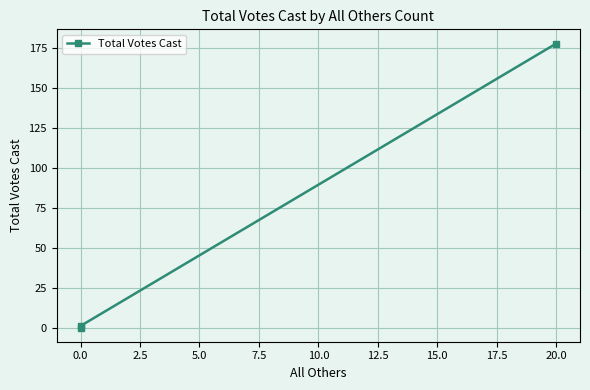

The chart shows a value of 56 at −2.5. True or false?

False